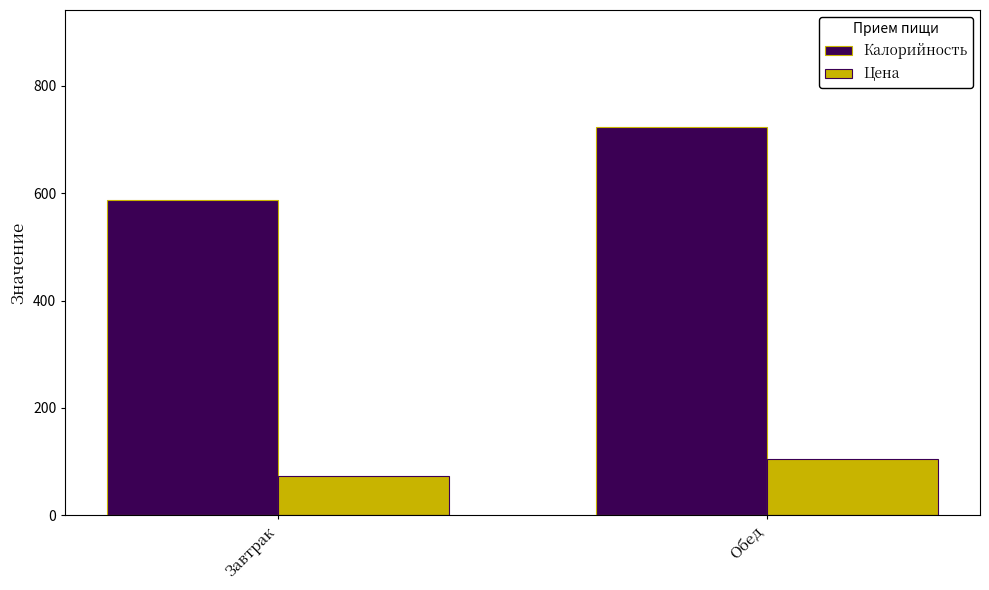

What is the spread (max minus min) of values at Обед?

618.9